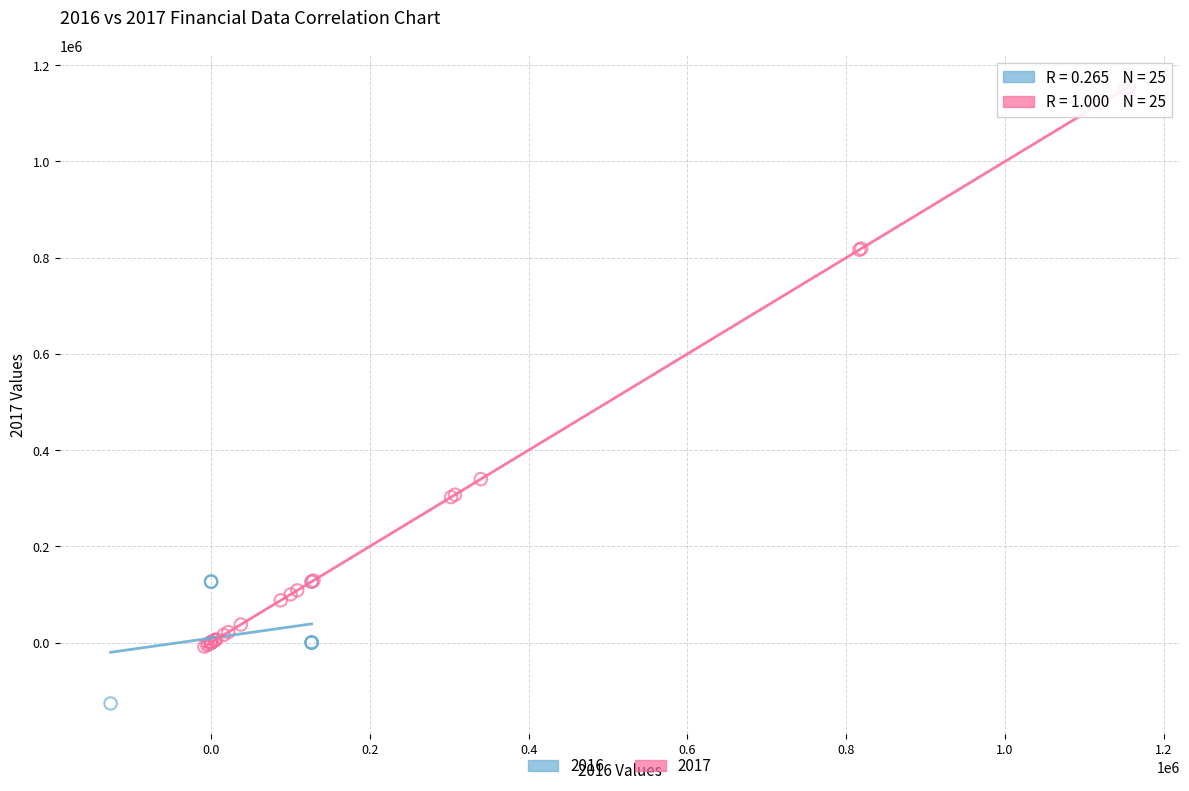

Which series has the largest Y range (max minus min)?

2017